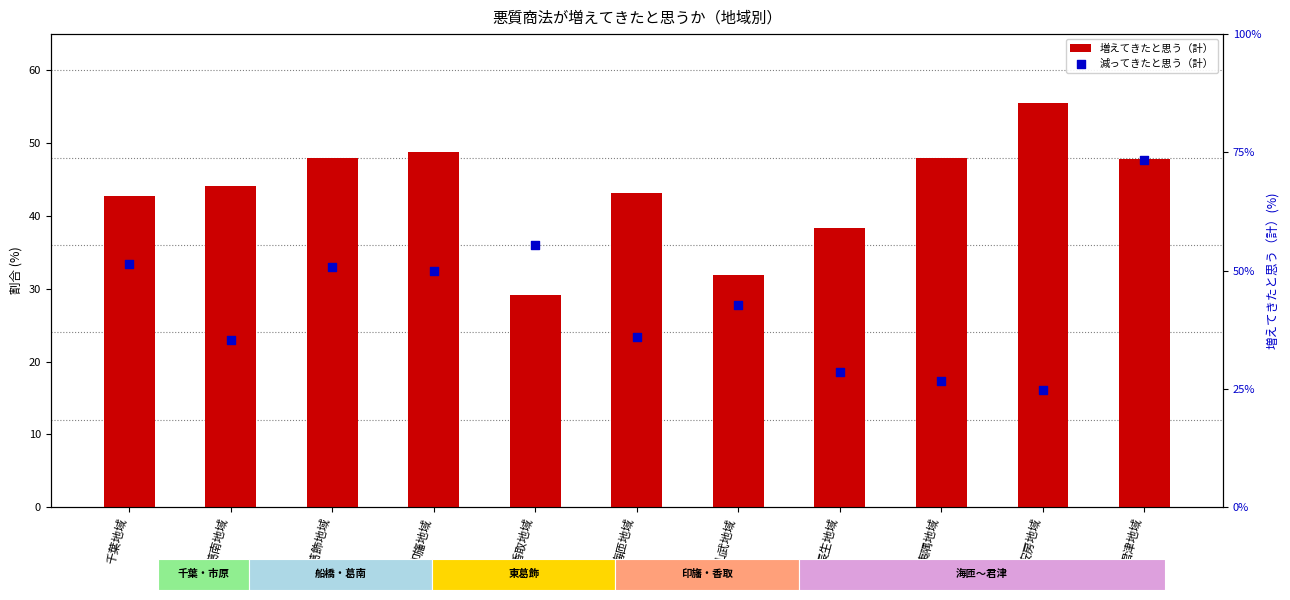

Which series has the largest total across all categories?

増えてきたと思う（計）